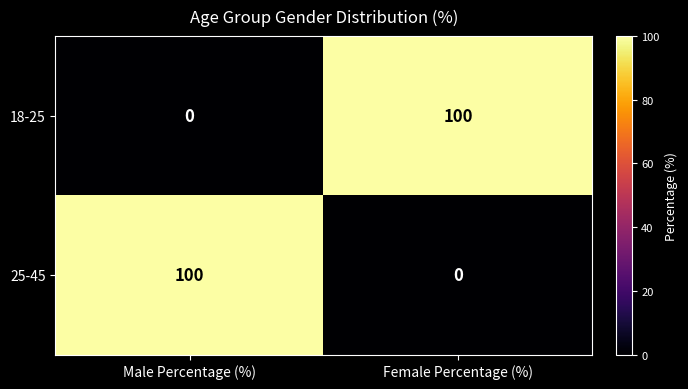

At how many categories does at least one series exceed 80?

2